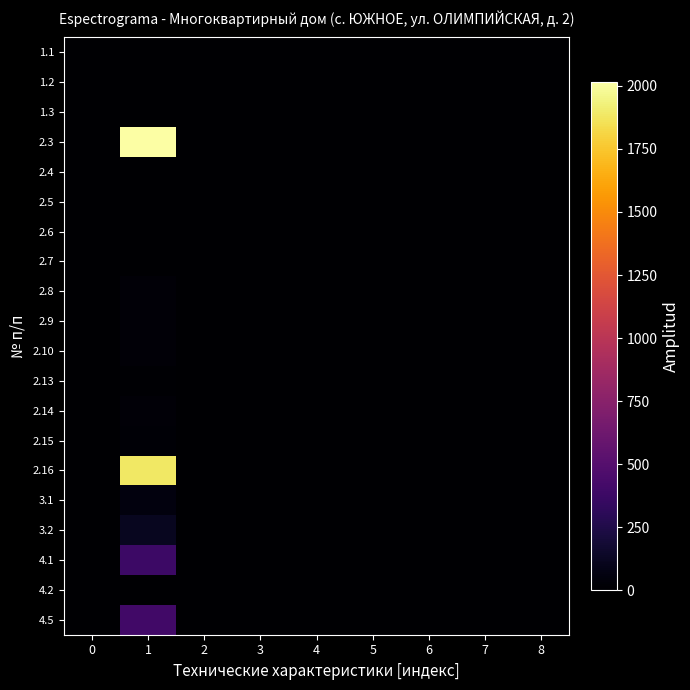

At which category is the sum across all series the highest?

1